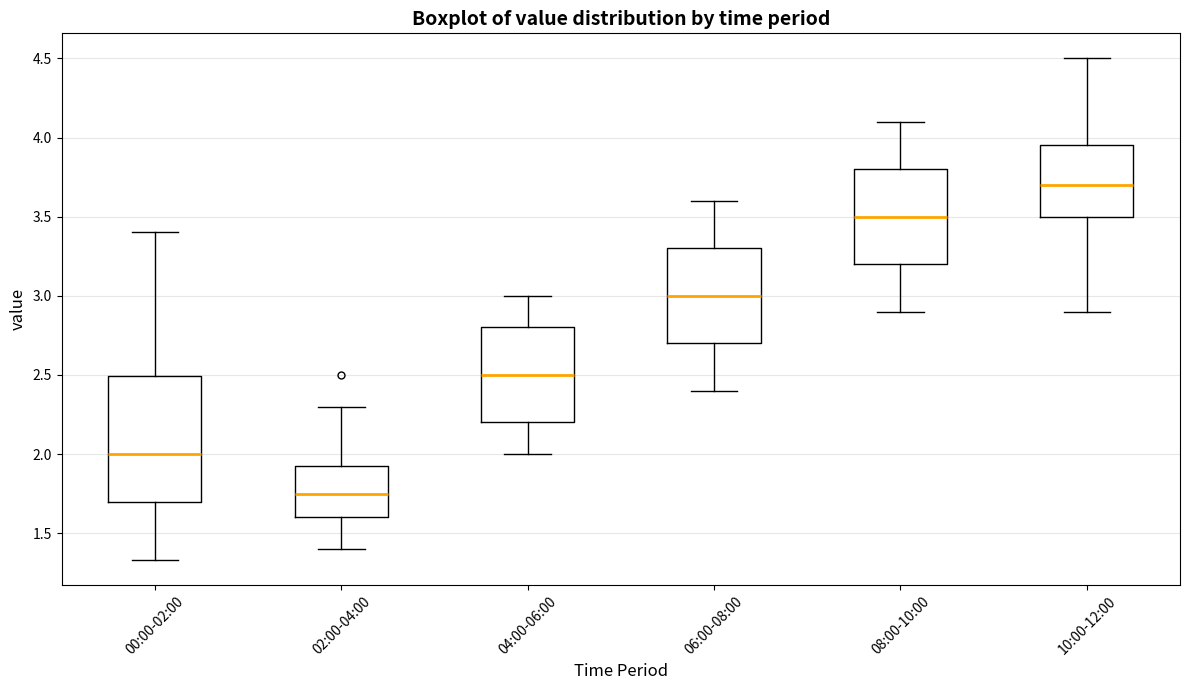

Comparing the boxes themselves (not the whiskers), which one is the tallest?

00:00-02:00